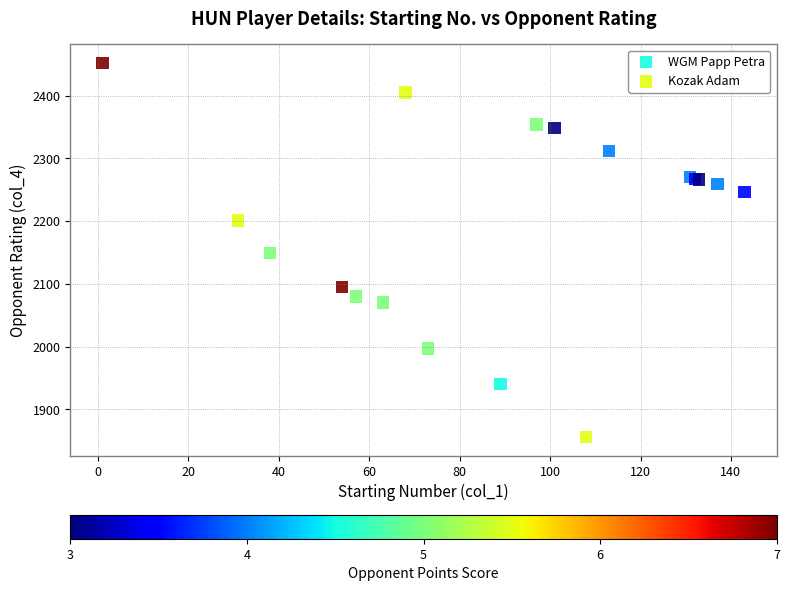

Which series reaches the minimum Y coordinate?

WGM Papp Petra